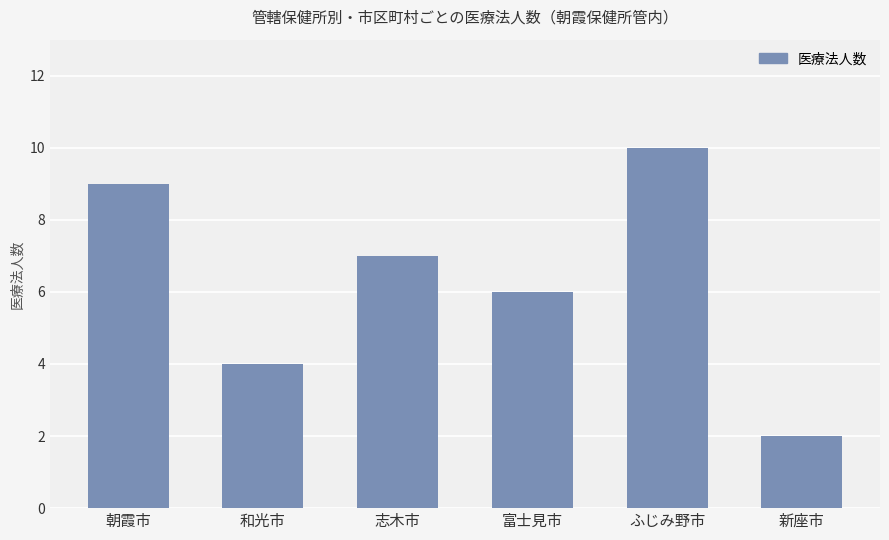

Reading left to right, transcribe all the data shown in this chart.

9	4	7	6	10	2